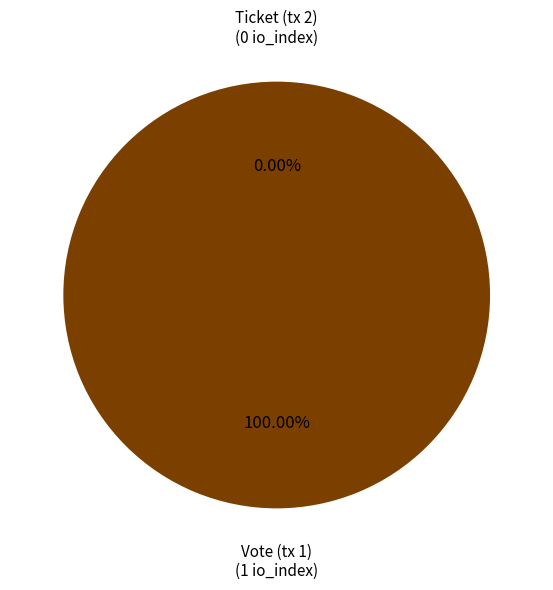

Rank the categories by value from lowest to highest.

Ticket (tx 2), Vote (tx 1)